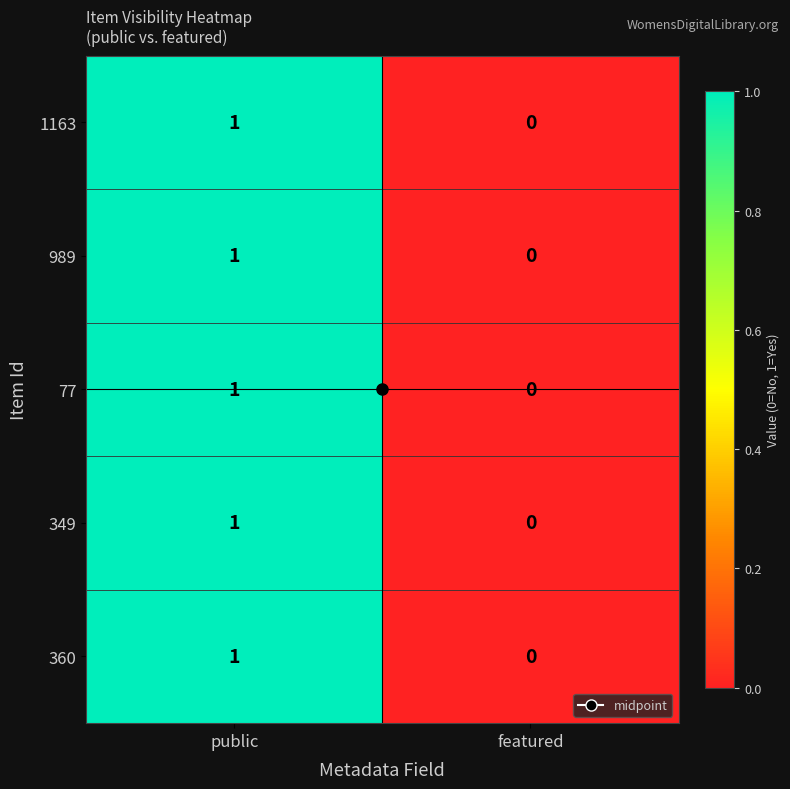

List the labels in order of 77 value, largest first.

public, featured